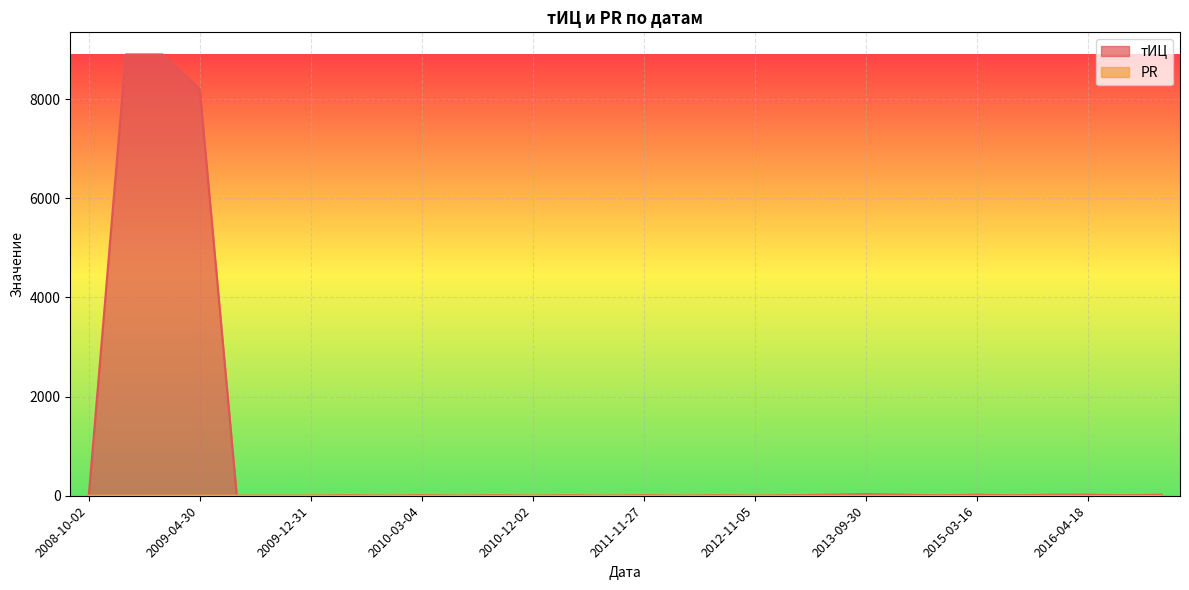

Does the chart display data point markers on the line(s)?

No